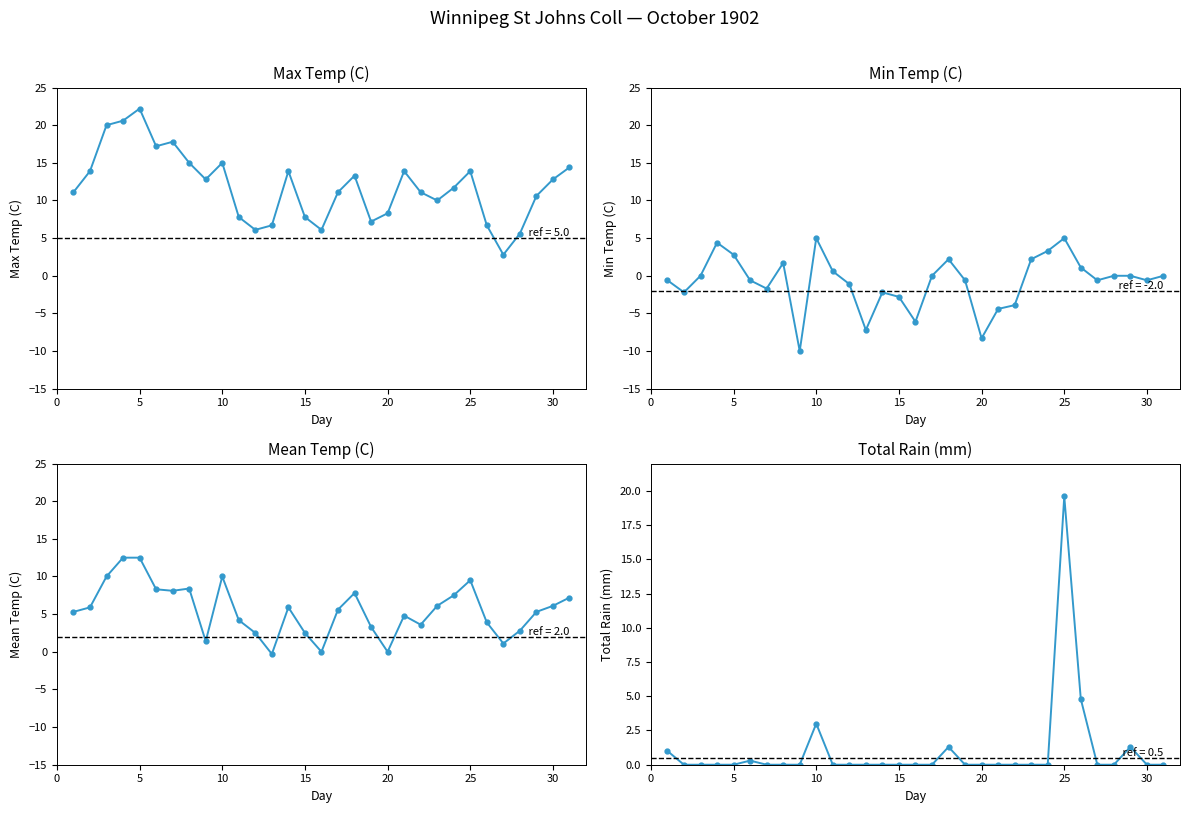

In Min Temp (C), how many points are higher than both neighbors (excluding endpoints)?

6